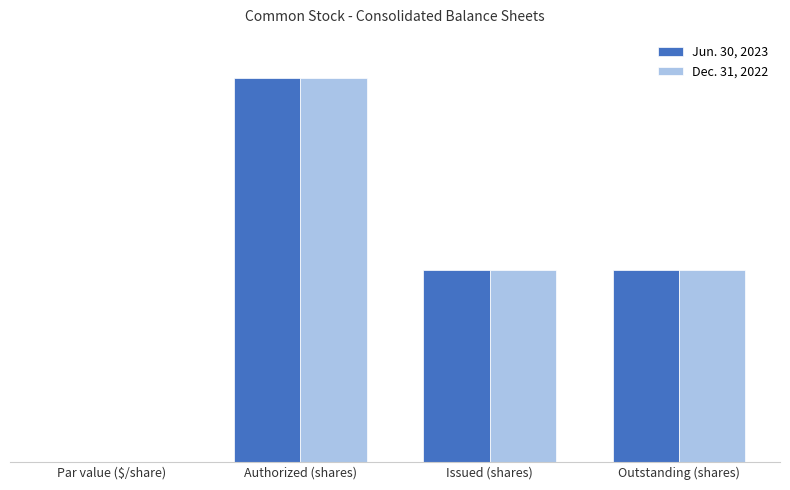

What is the sum of all Dec. 31, 2022 values?

35984336